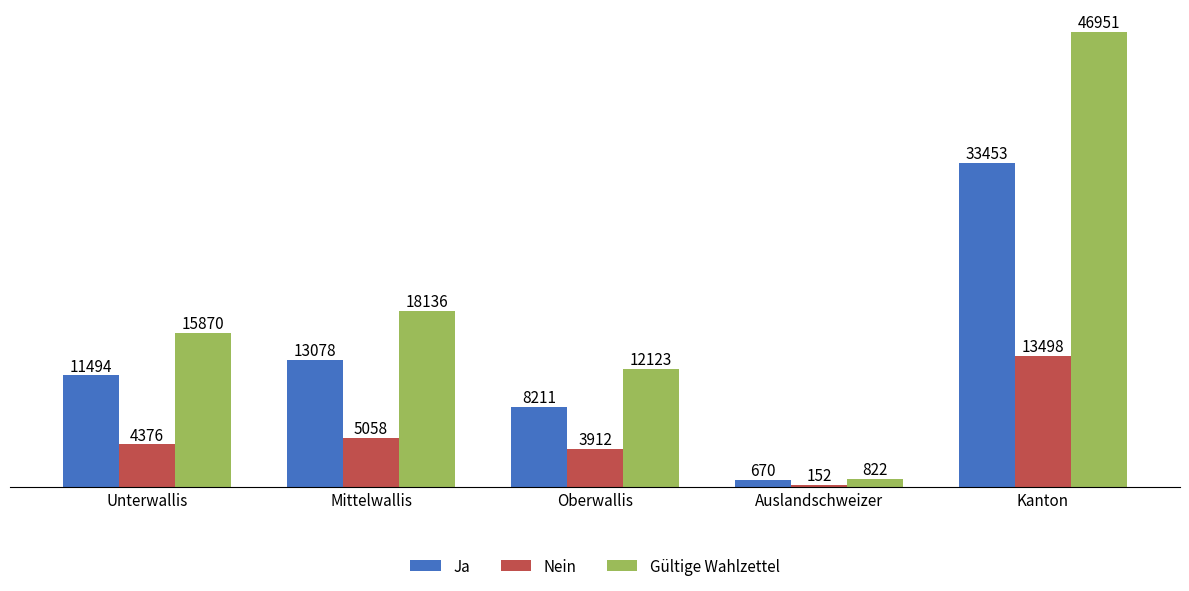

What value does the Ja series have at Oberwallis, to the nearest 100?

8200